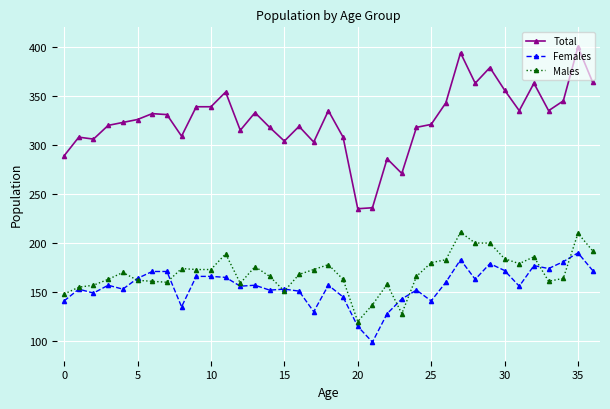

True or false: Females has more than 0 points higher than both neighbors.

True